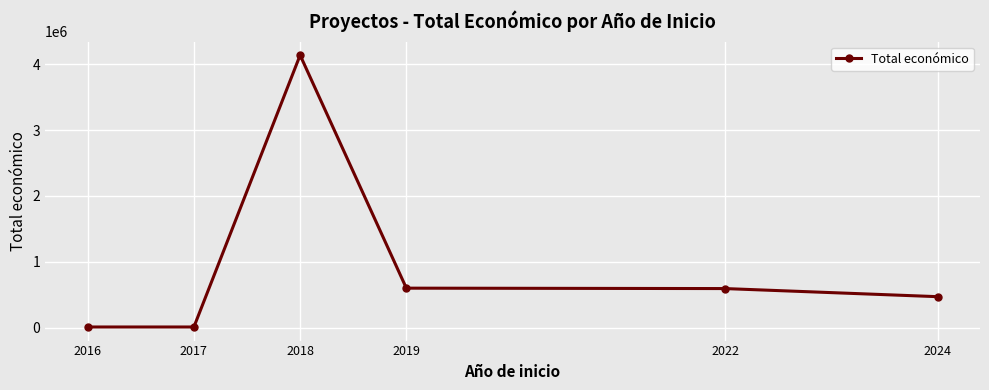

At which category does the data reach its first local peak?

2018